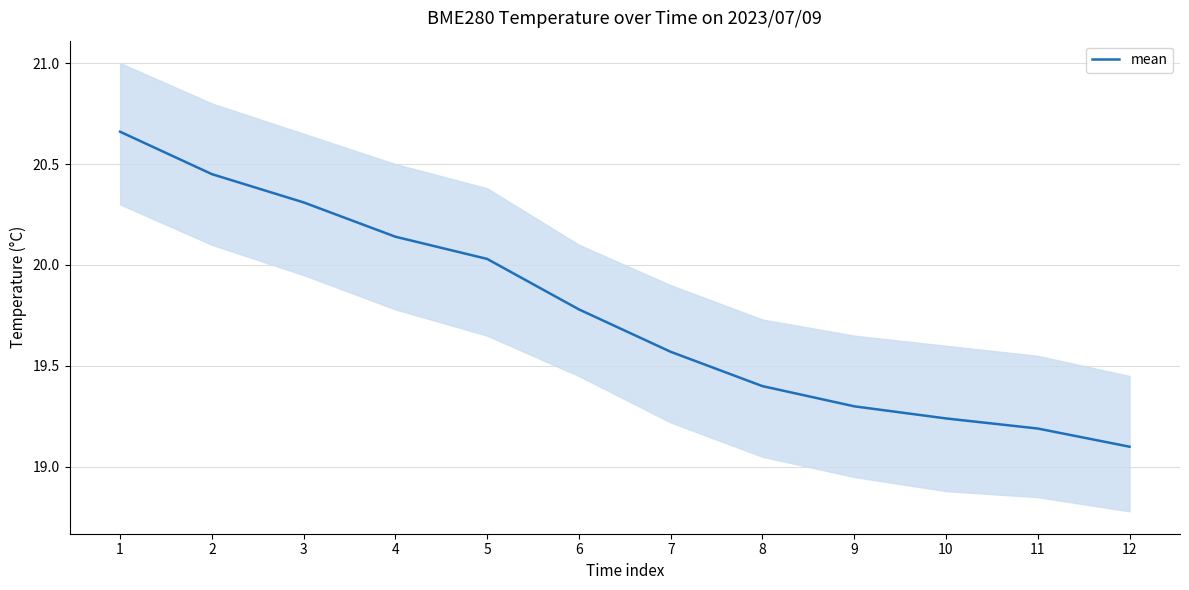

What is the difference between the maximum and second lowest values?

1.5